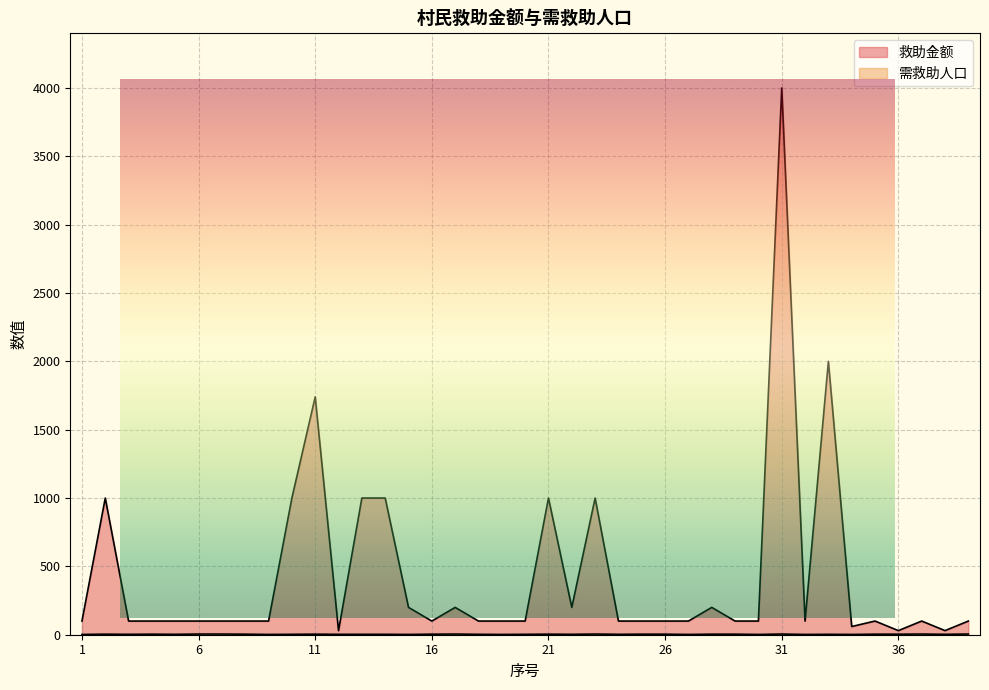

The 救助金额 series shows 30 at 38. True or false?

True